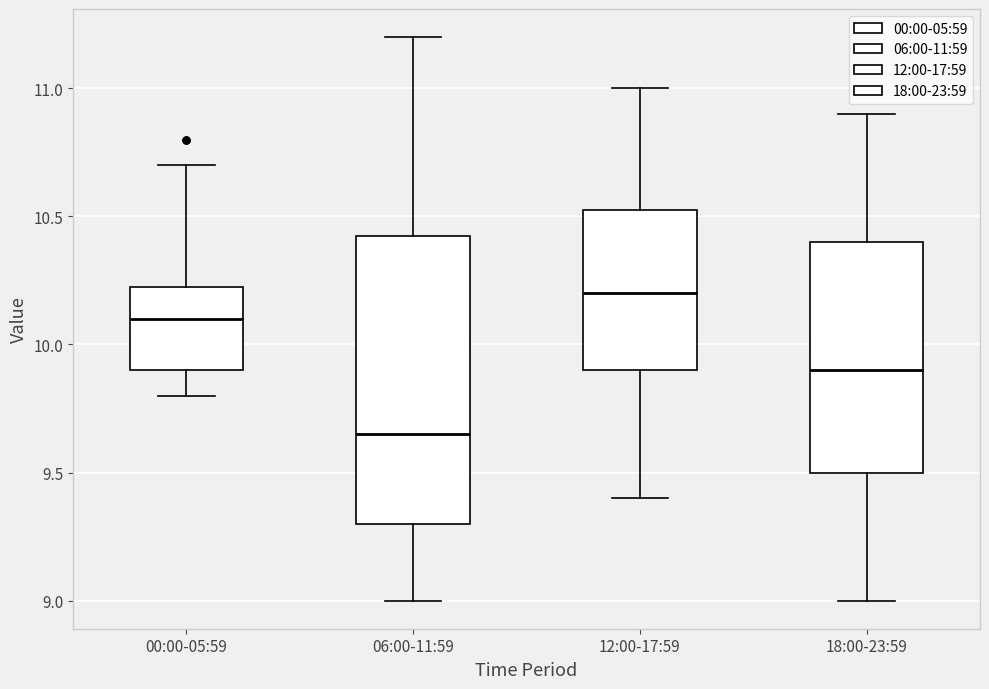

Which box's median line is the highest?

12:00-17:59